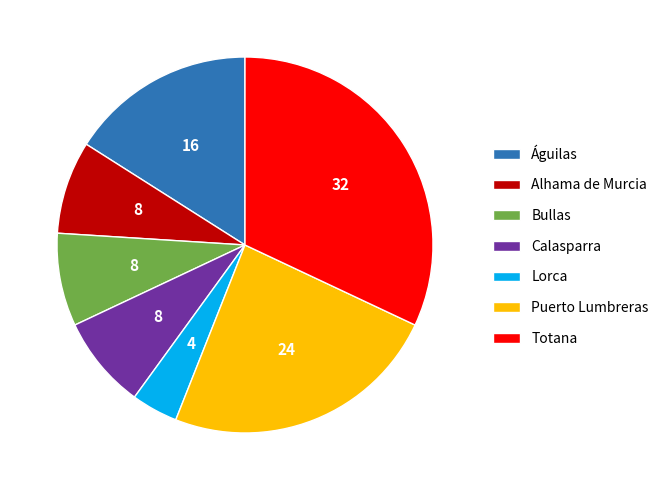

The Lorca slice represents 4% of the pie. True or false?

True